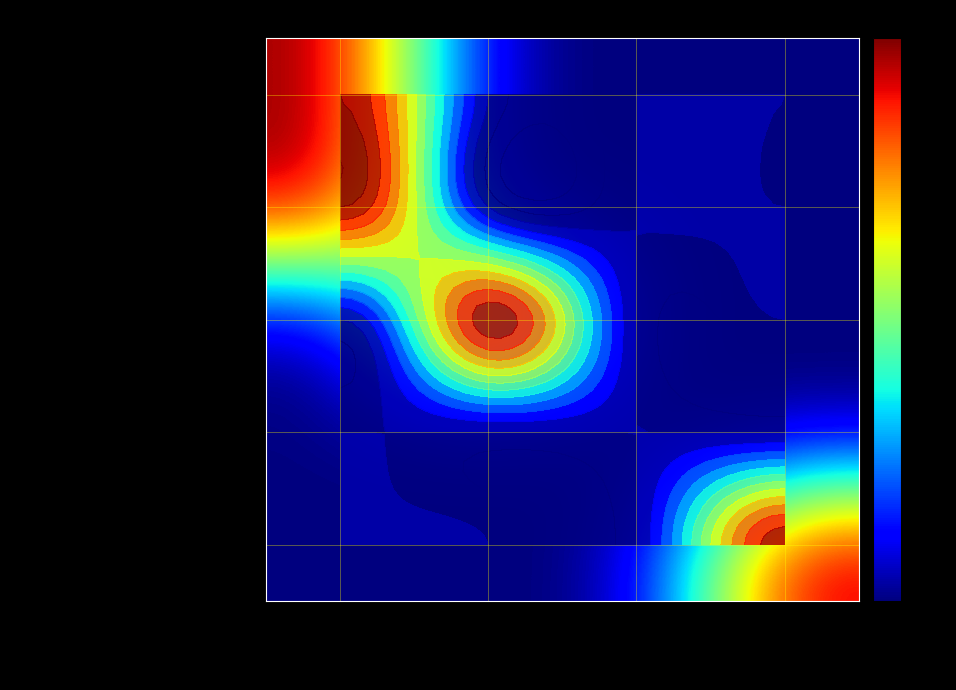

The value of hod oštepom 600 g - Ženy at Danáč Denis is 0. True or false?

True